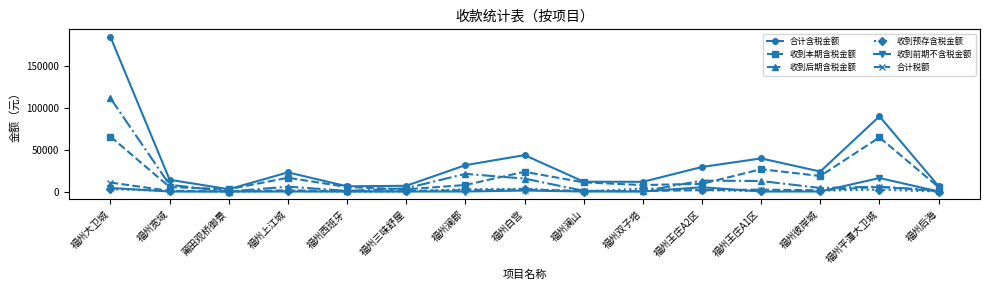

What is the value of the 收到前期不含税金额 point at the 8th from the left?

1166.9